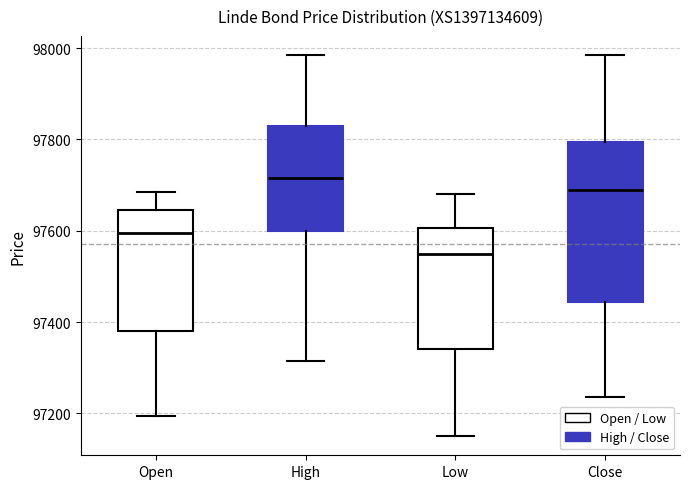

Reading left to right, transcribe this box plot: for each box, give where its median line is, the range the box spans, and where its two whiskers end, as read against the y-axis. The values are not printed on the chart, so give them approximately, as read against the axis.

Open: median 97600, box 97380 to 97640, whiskers 97200 to 97680
High: median 97720, box 97600 to 97840, whiskers 97320 to 97980
Low: median 97560, box 97340 to 97600, whiskers 97160 to 97680
Close: median 97700, box 97440 to 97800, whiskers 97240 to 97980